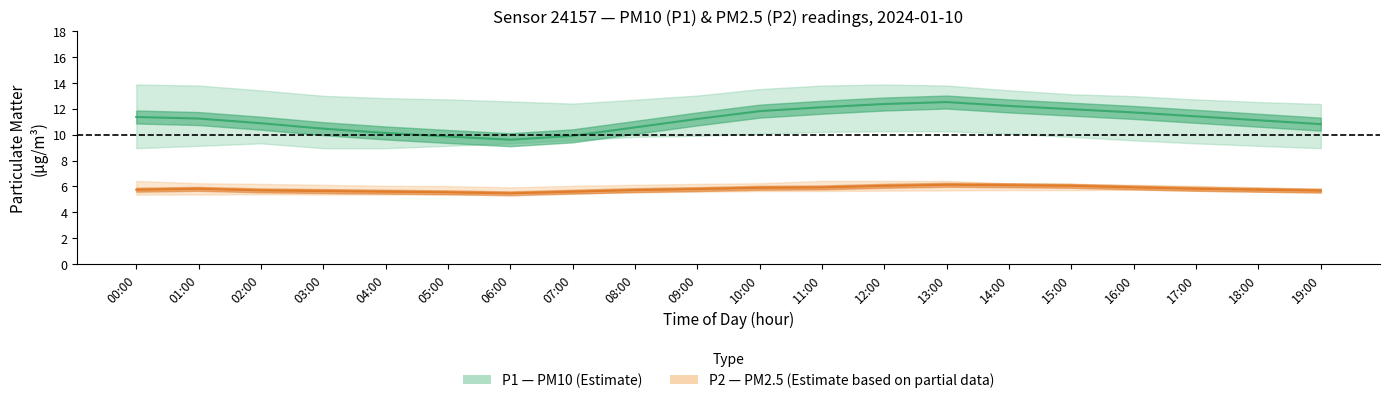

What is the label of the 2nd point from the right?

18:00